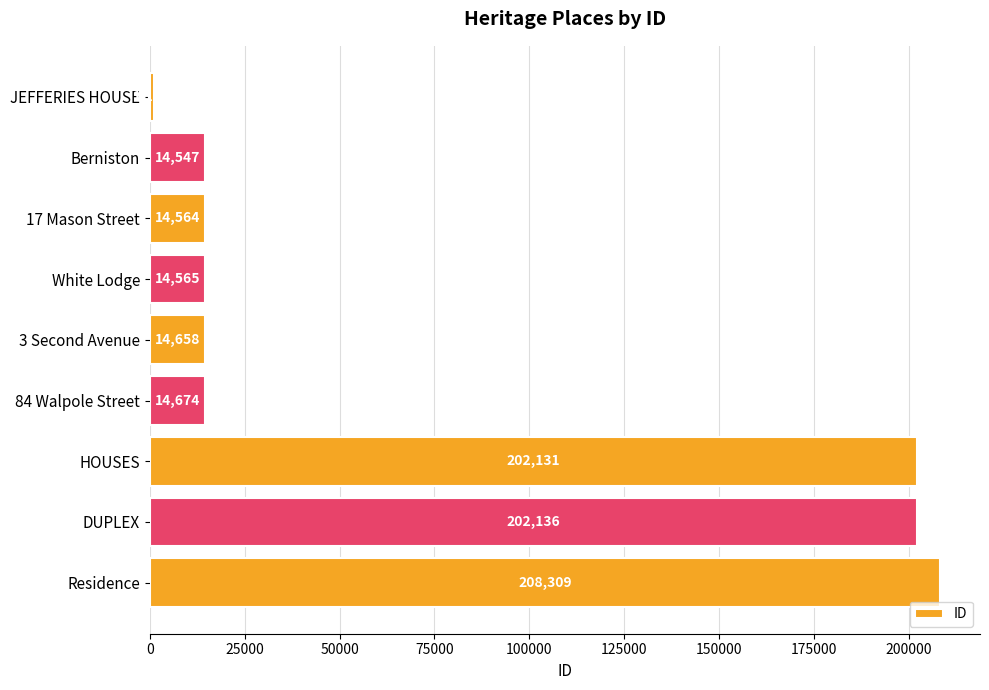

Which category has the highest value across all series?

Residence